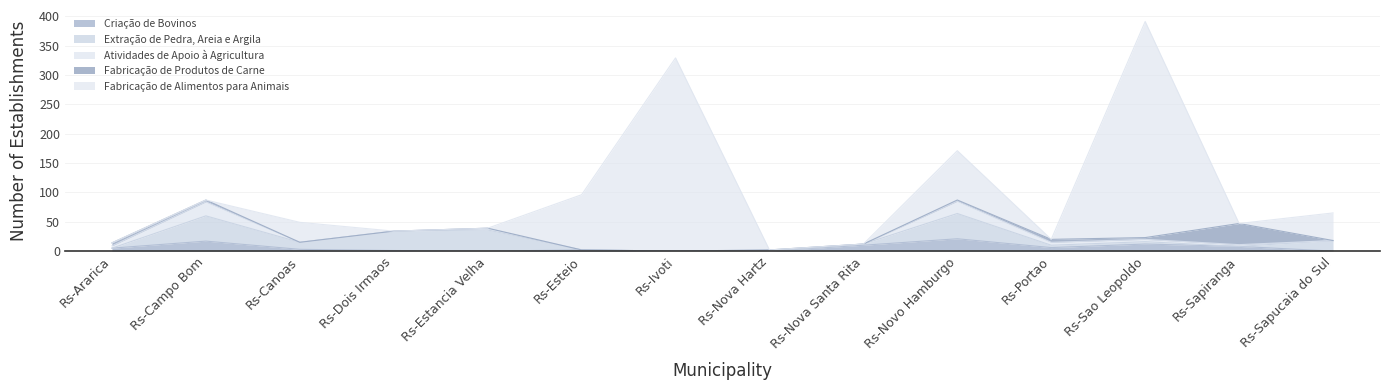

Which series ends up on top after the final intersection of Extração de Pedra, Areia e Argila and Fabricação de Produtos de Carne?

Extração de Pedra, Areia e Argila